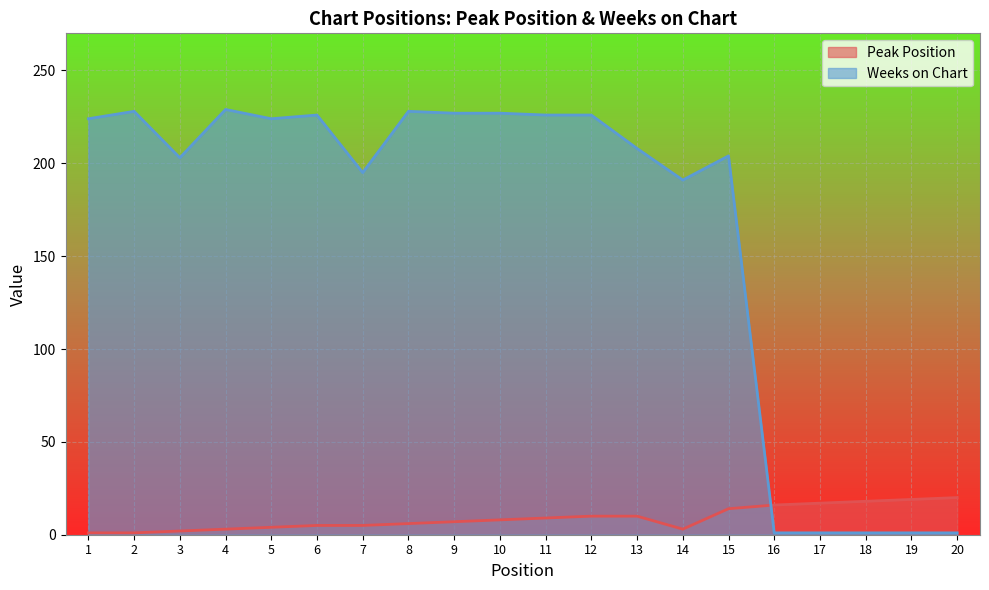

At which category is the sum across all series the highest?

12